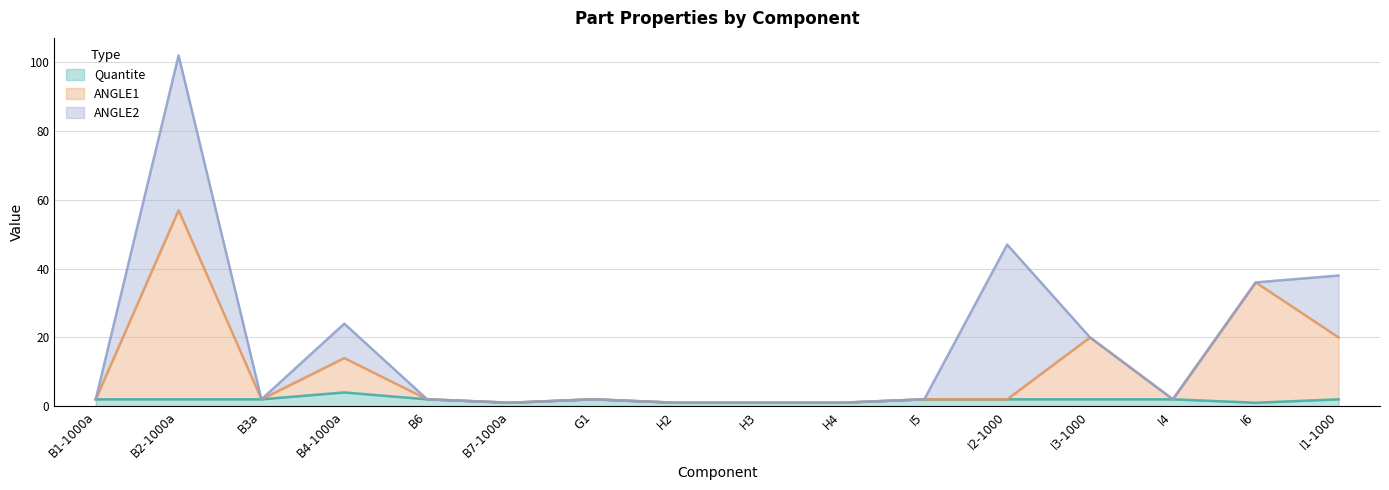

List the labels in order of ANGLE1 value, largest first.

B2-1000a, I6, I3-1000, I1-1000, B4-1000a, B1-1000a, B3a, B6, G1, I5, I2-1000, I4, B7-1000a, H2, H3, H4